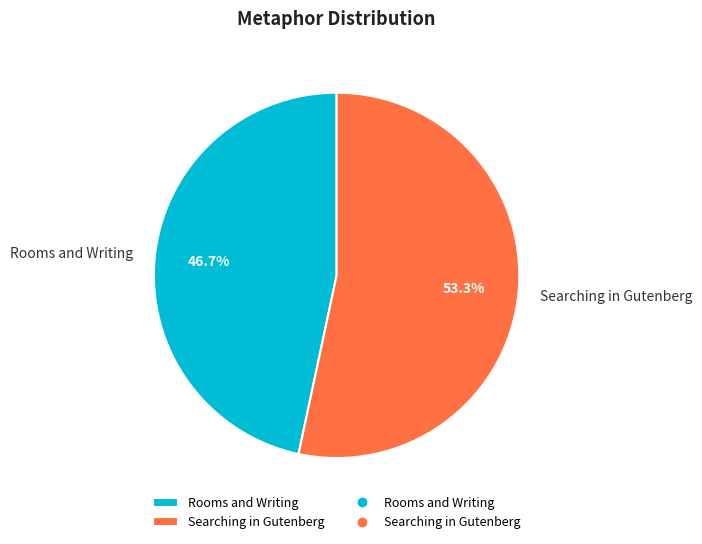

Which slice is the smallest?

Rooms and Writing